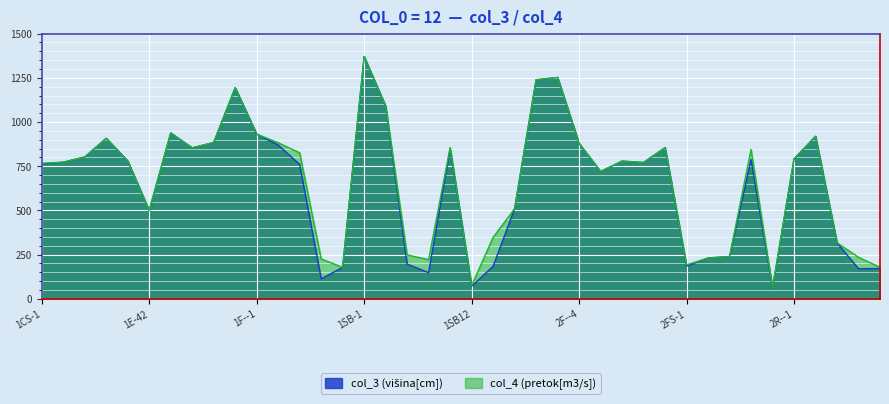

What is the difference between the col_4 values at 2F--3 and 2F--1?

13